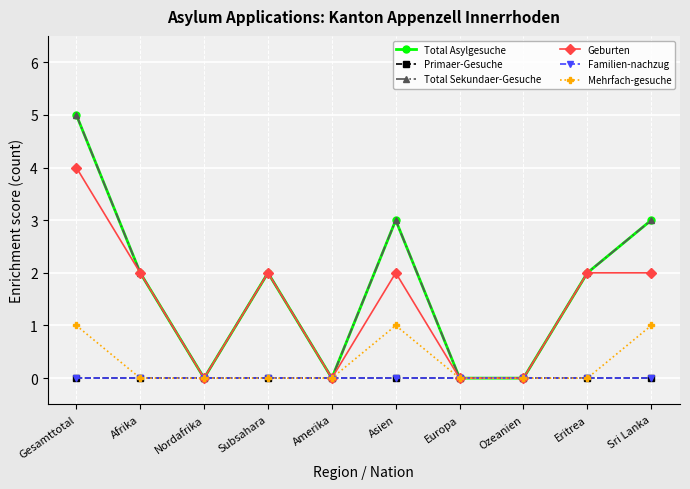

True or false: Total Asylgesuche has a value of 5 at Sri Lanka.

False